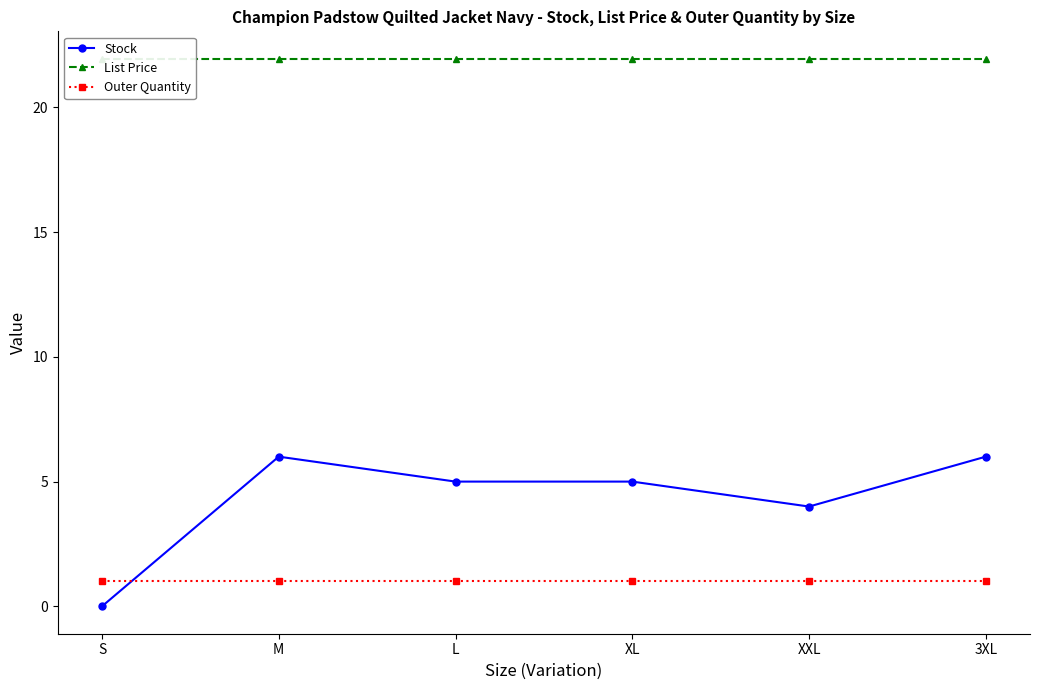

Which series has the largest total across all categories?

List Price